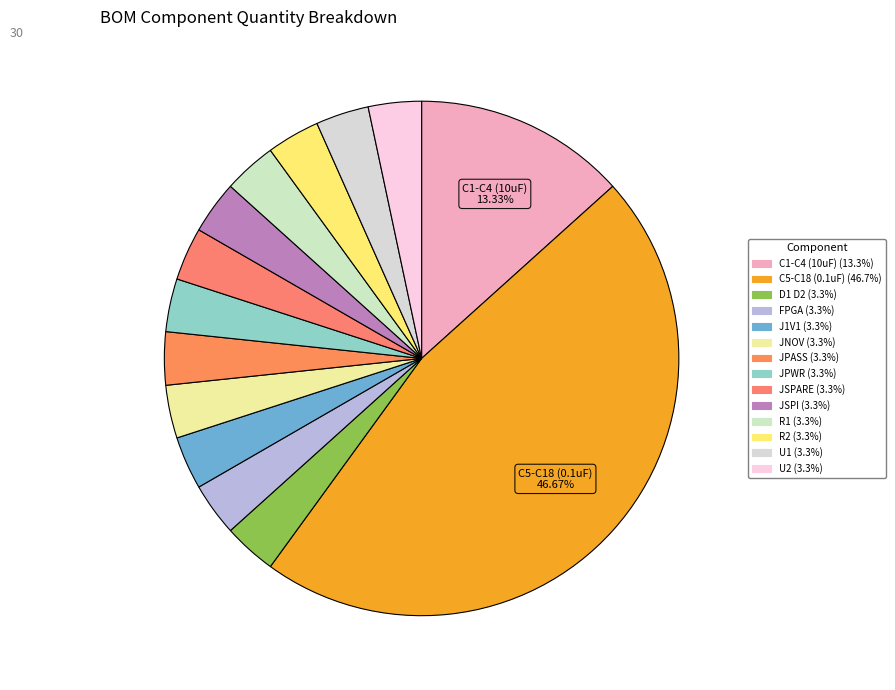

Count the number of slices in the pie.

14